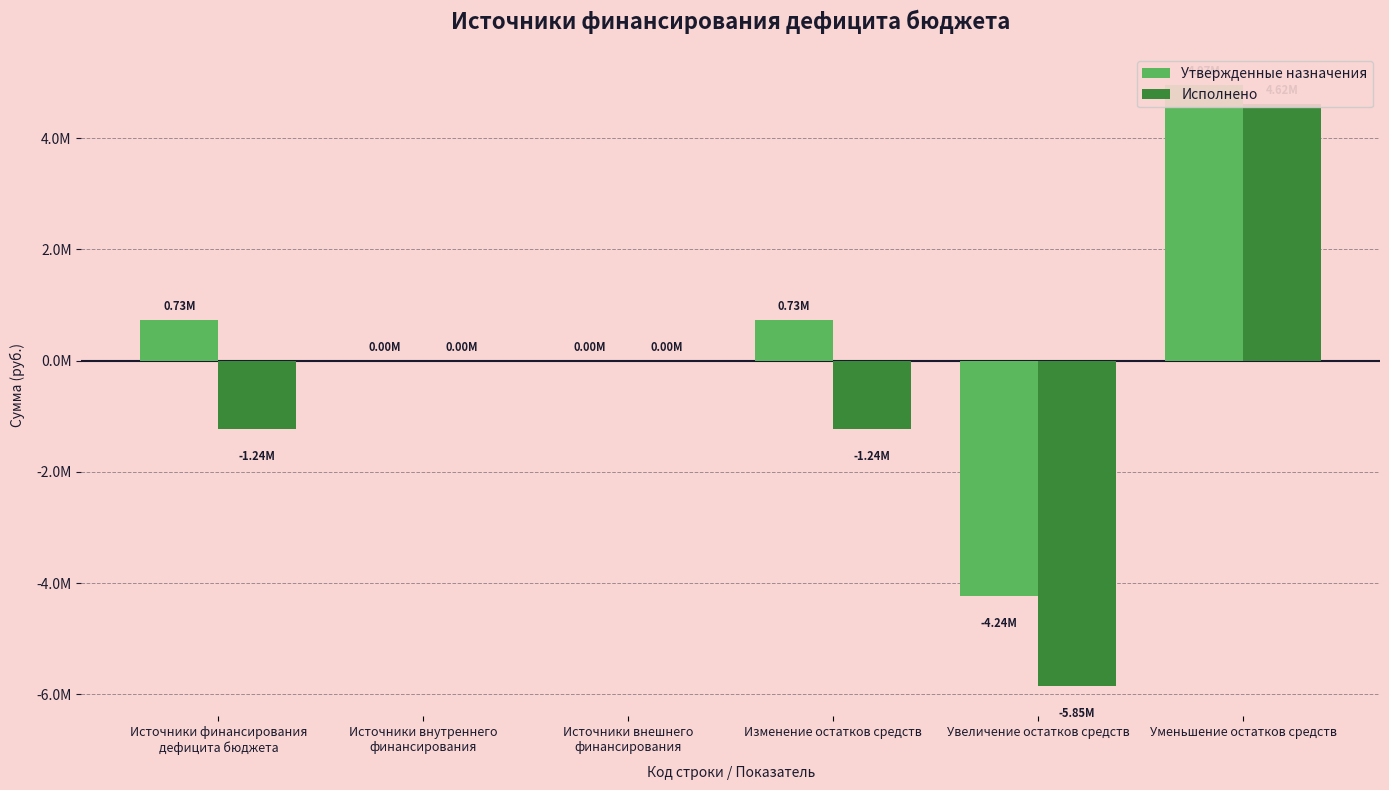

True or false: Утвержденные назначения has a value of -6792331.4 at Увеличение остатков средств.

False